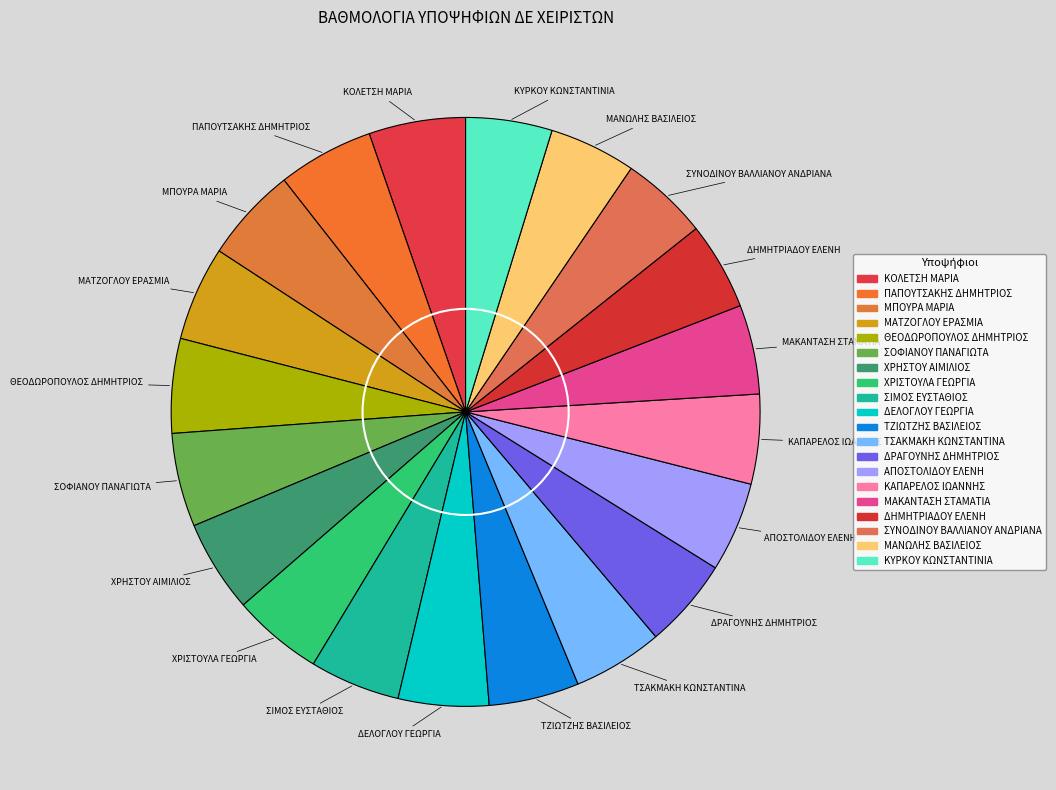

Is there a majority slice in this chart?

No